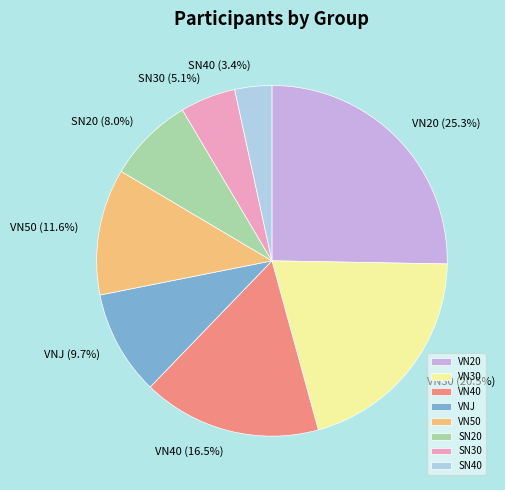

Which category has the smallest portion of the pie?

SN40